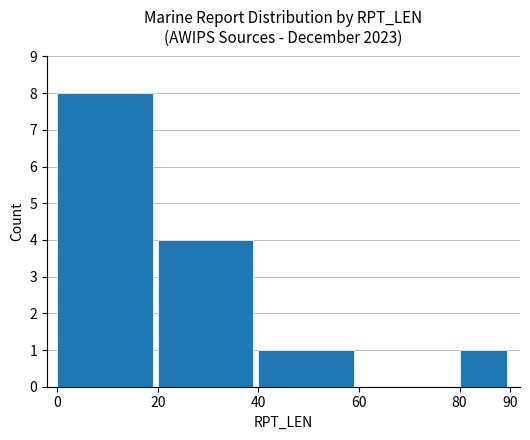

What is the maximum value shown in the chart?

8